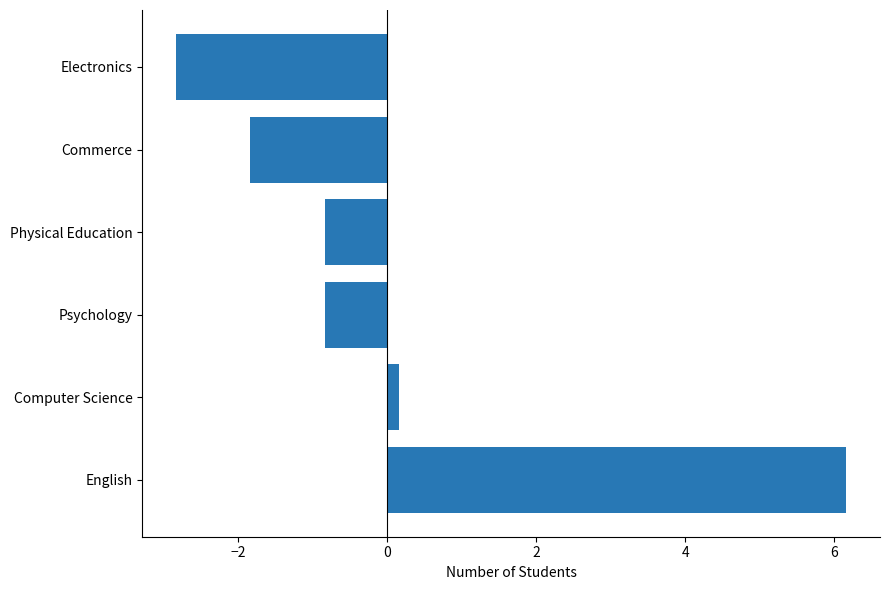

Is it true that the value at Electronics is -2.8?

True